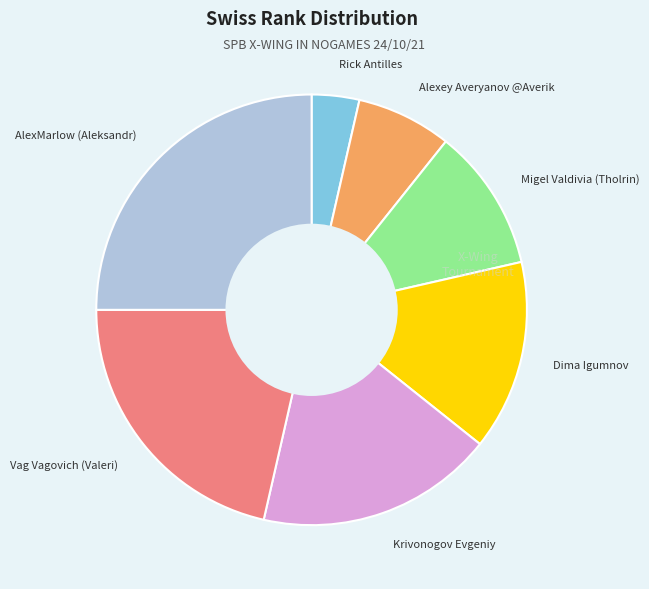

True or false: Krivonogov Evgeniy accounts for 18% of the total.

True